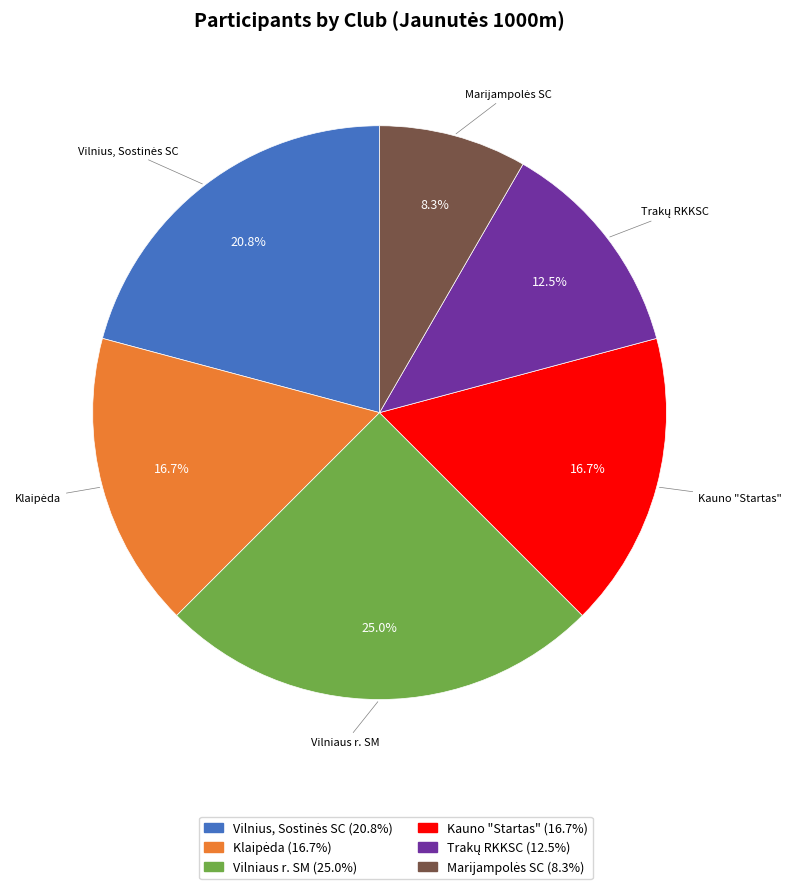

What is the ratio of the value at Kauno "Startas" to the value at Vilniaus r. SM?

0.7